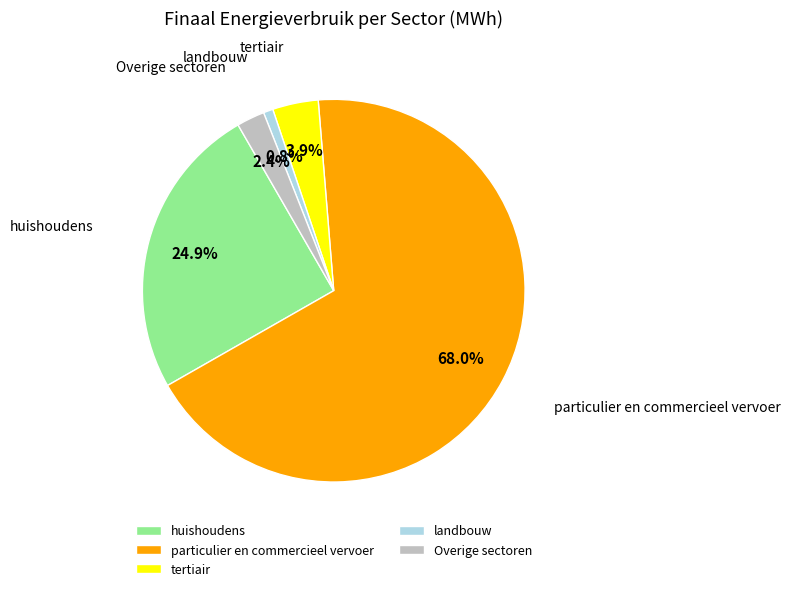

What is the ratio of the value at tertiair to the value at Overige sectoren?

1.6